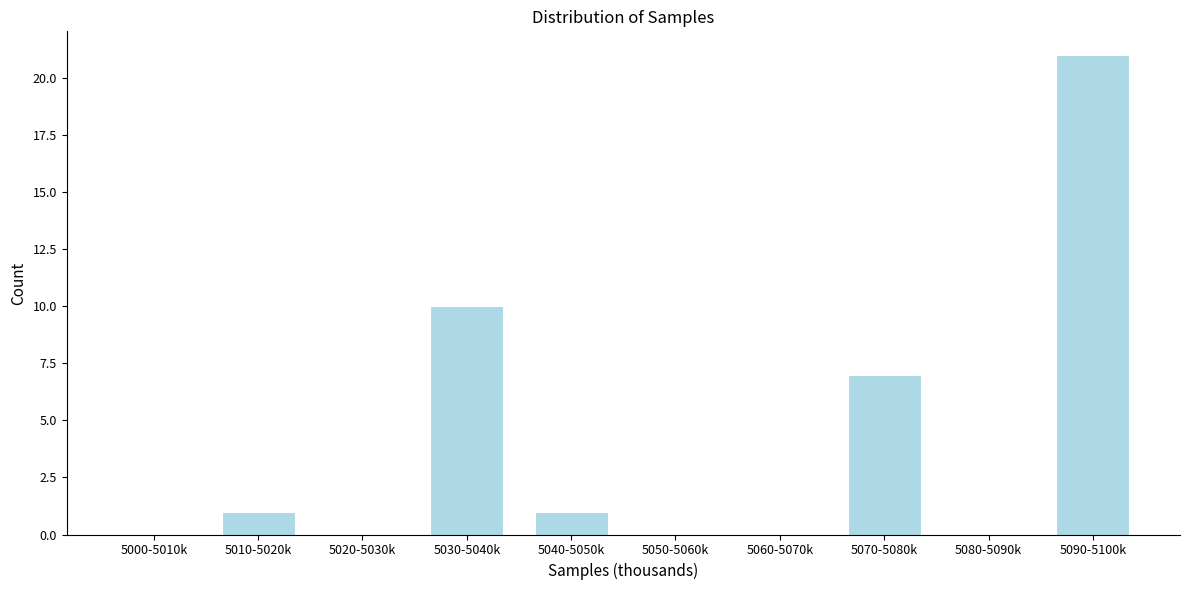

Reading left to right, list all the values displayed in this chart.

5000-5010k=0	5010-5020k=1	5020-5030k=0	5030-5040k=10	5040-5050k=1	5050-5060k=0	5060-5070k=0	5070-5080k=7	5080-5090k=0	5090-5100k=21